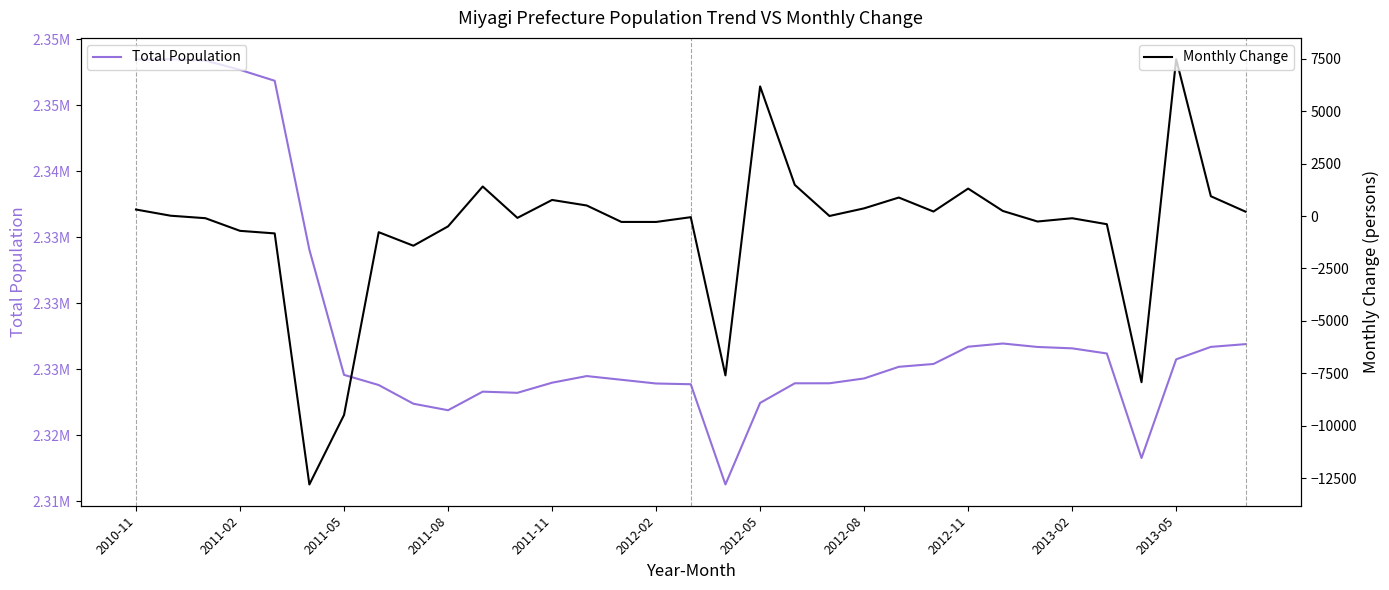

True or false: Total Population and Monthly Change cross at least once.

False